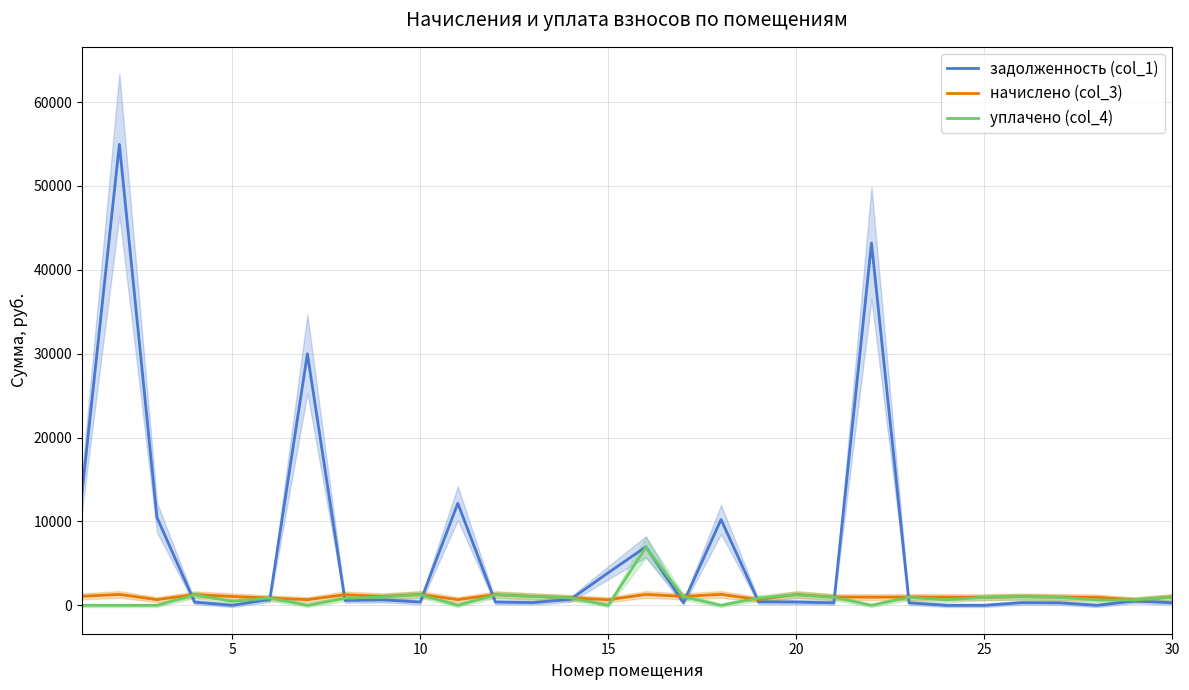

Count the number of categories in the chart.

30